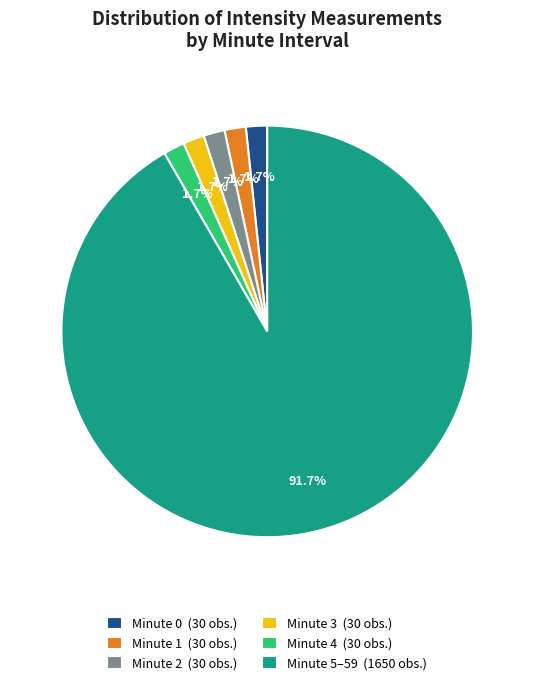

Do Minute 3 (30 obs.) and Minute 2 (30 obs.) together represent more than half of the pie?

No